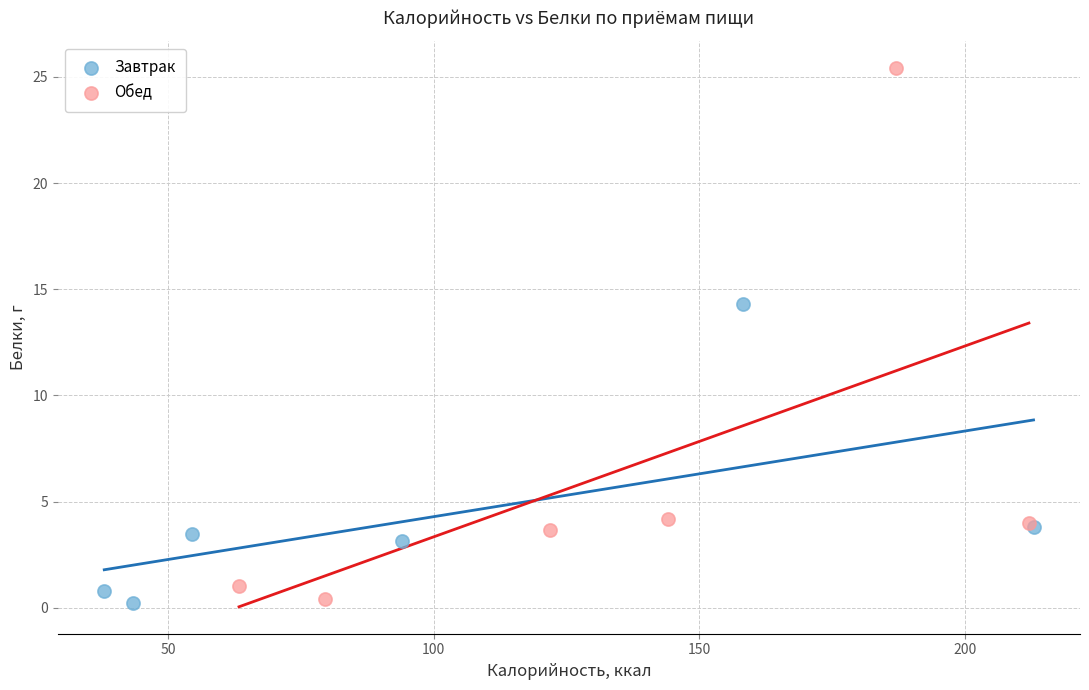

Which series has the largest Y range (max minus min)?

Обед